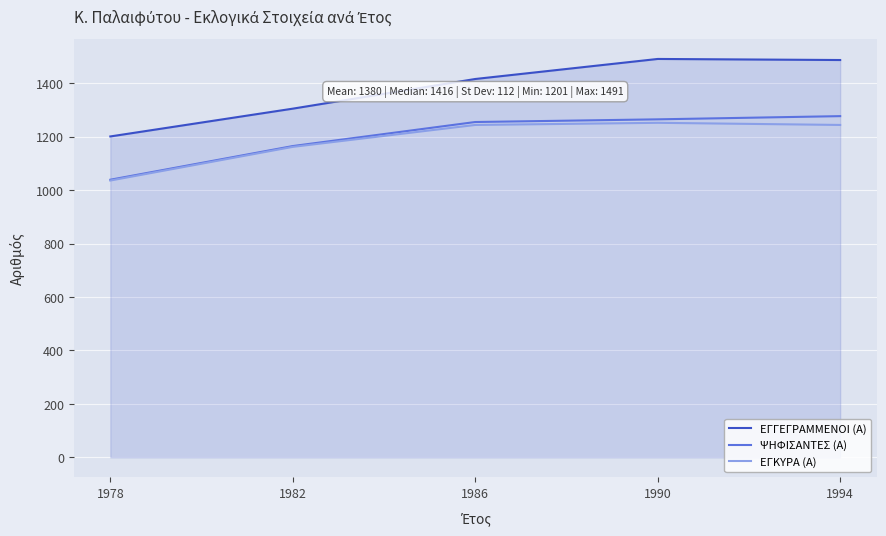

True or false: ΕΓΚΥΡΑ (Α) has a value of 1244 at 1994.

True